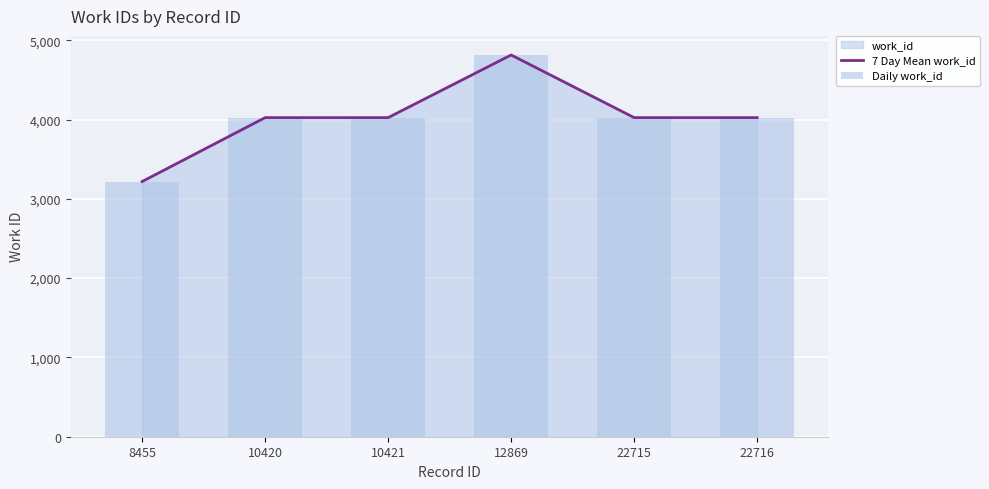

At how many categories does at least one series exceed 4062?

1